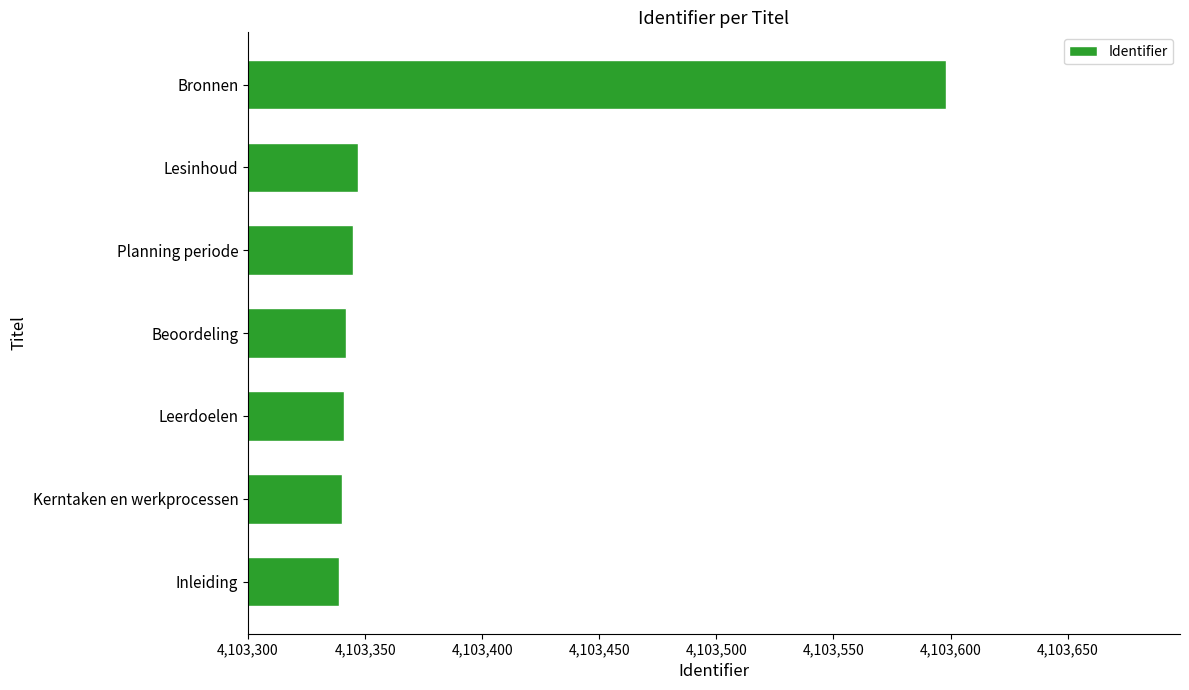

Is it true that the value at Inleiding is 4103339?

True